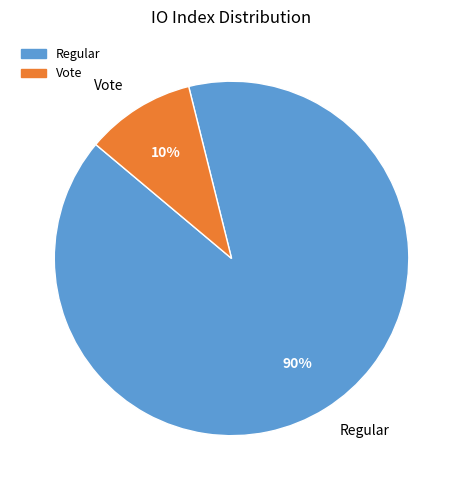

Rank the categories by value from highest to lowest.

Regular, Vote